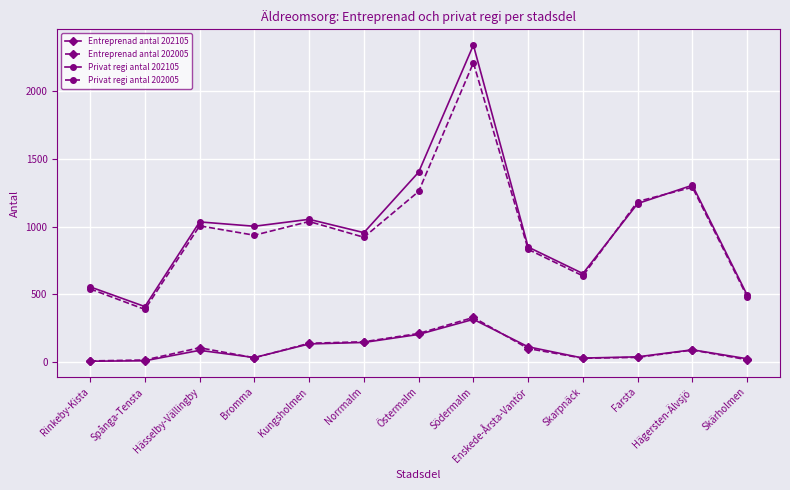

At how many categories does at least one series exceed 601?

10